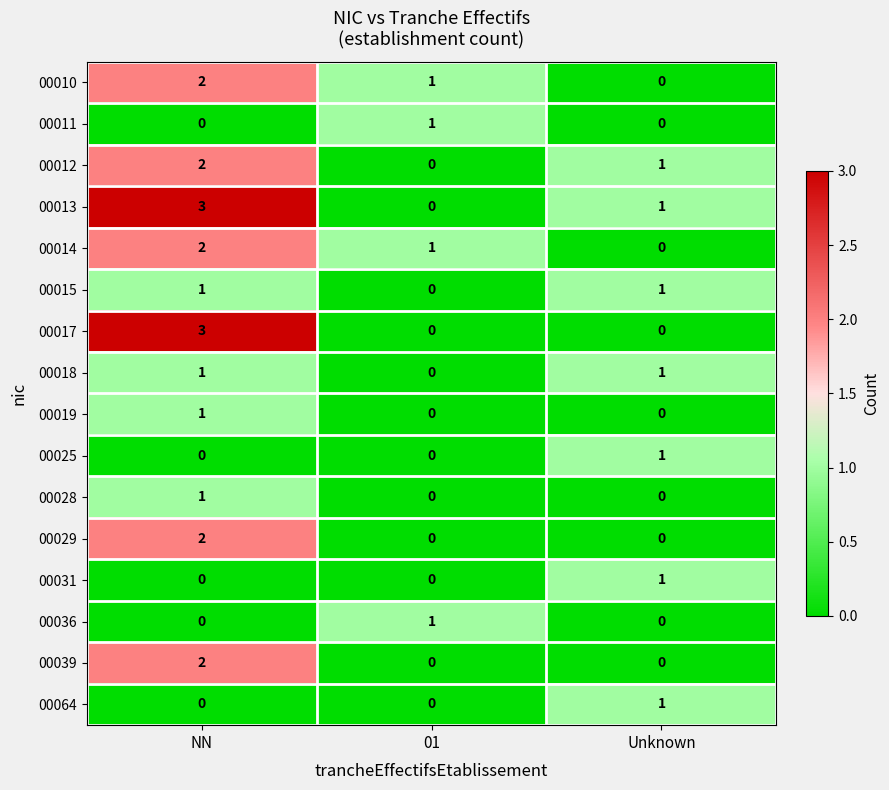

True or false: 00013 has a value of 3 at NN.

True